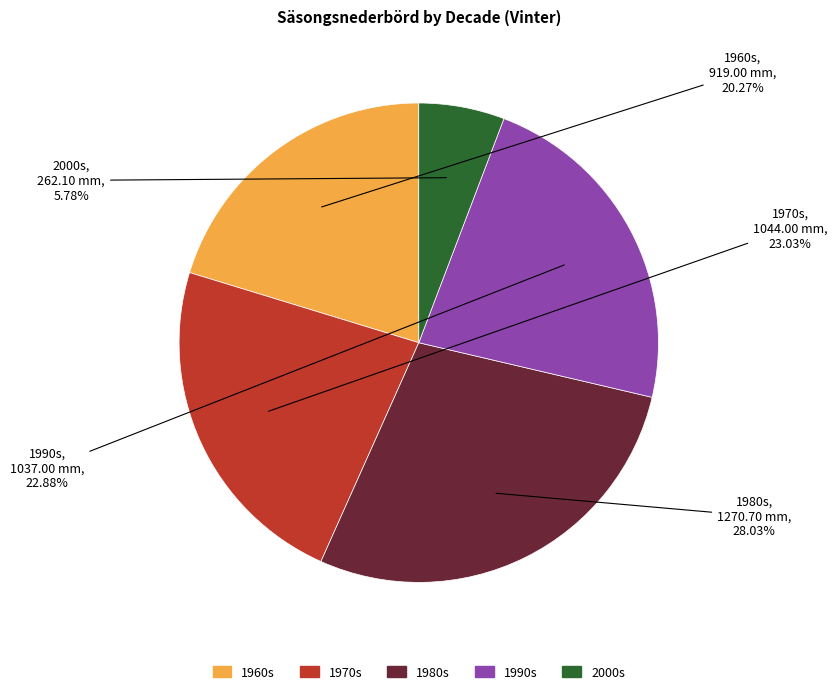

Is there a majority slice in this chart?

No